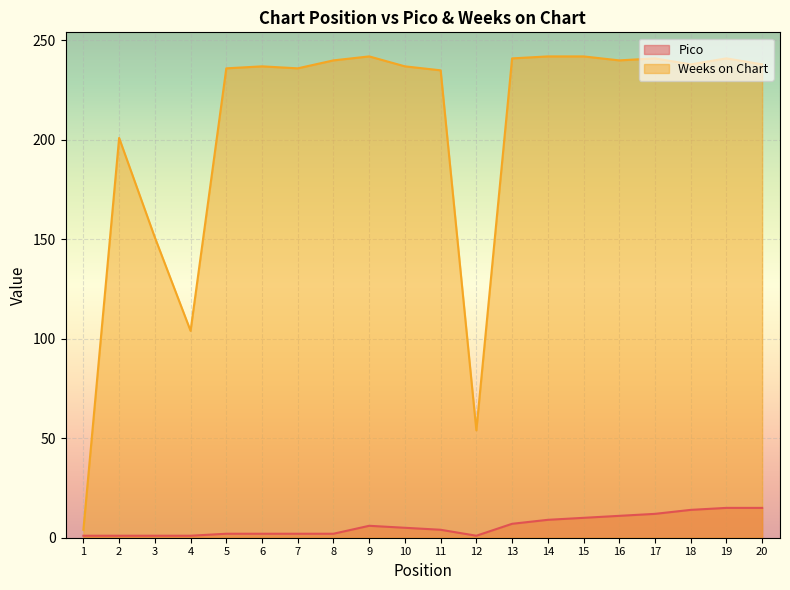

Does the chart display data point markers on the line(s)?

No